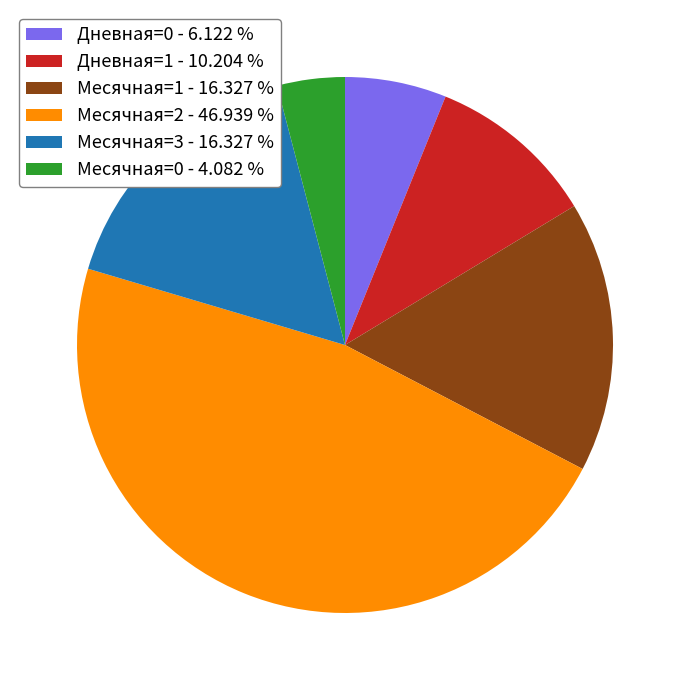

Approximately how many times larger is the value at Дневная=0 compared to Месячная=2?

0.1